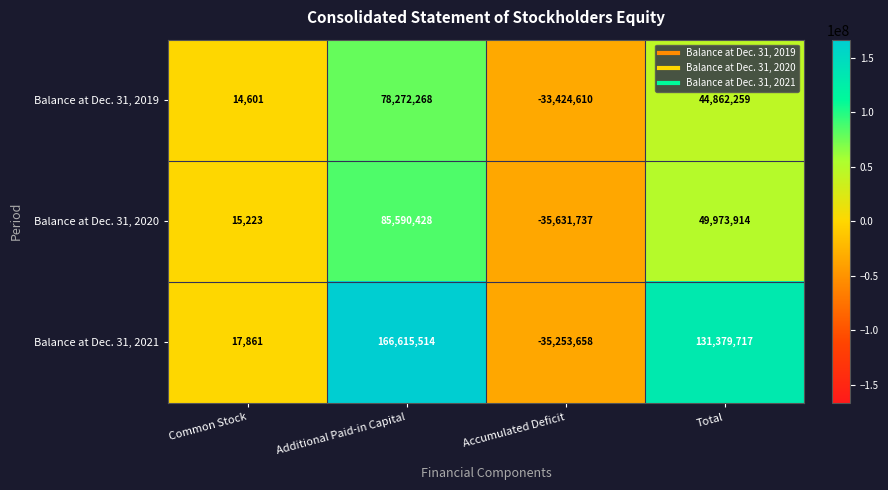

Reading left to right, what are all the values shown in this chart?

Balance at Dec. 31, 2019: Common Stock=14601	Additional Paid-in Capital=78272268	Accumulated Deficit=-33424610	Total=44862259
Balance at Dec. 31, 2020: Common Stock=15223	Additional Paid-in Capital=85590428	Accumulated Deficit=-35631737	Total=49973914
Balance at Dec. 31, 2021: Common Stock=17861	Additional Paid-in Capital=166615514	Accumulated Deficit=-35253658	Total=131379717